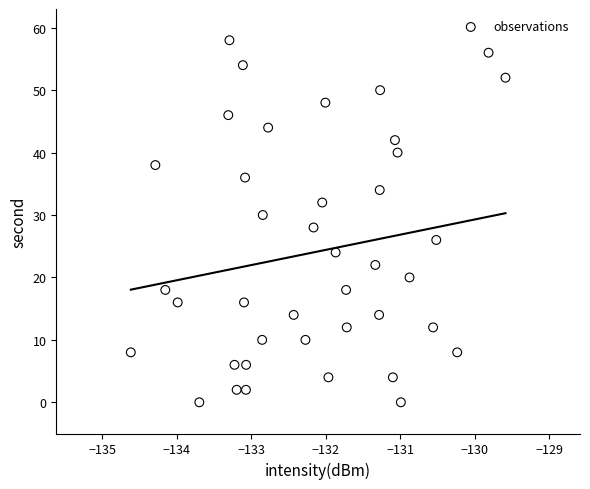

What is the range of Y values (max minus min)?

58